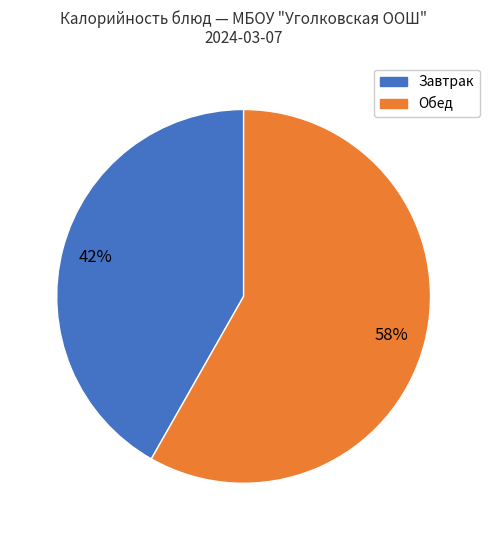

Is there any slice that represents more than half of the pie?

Yes